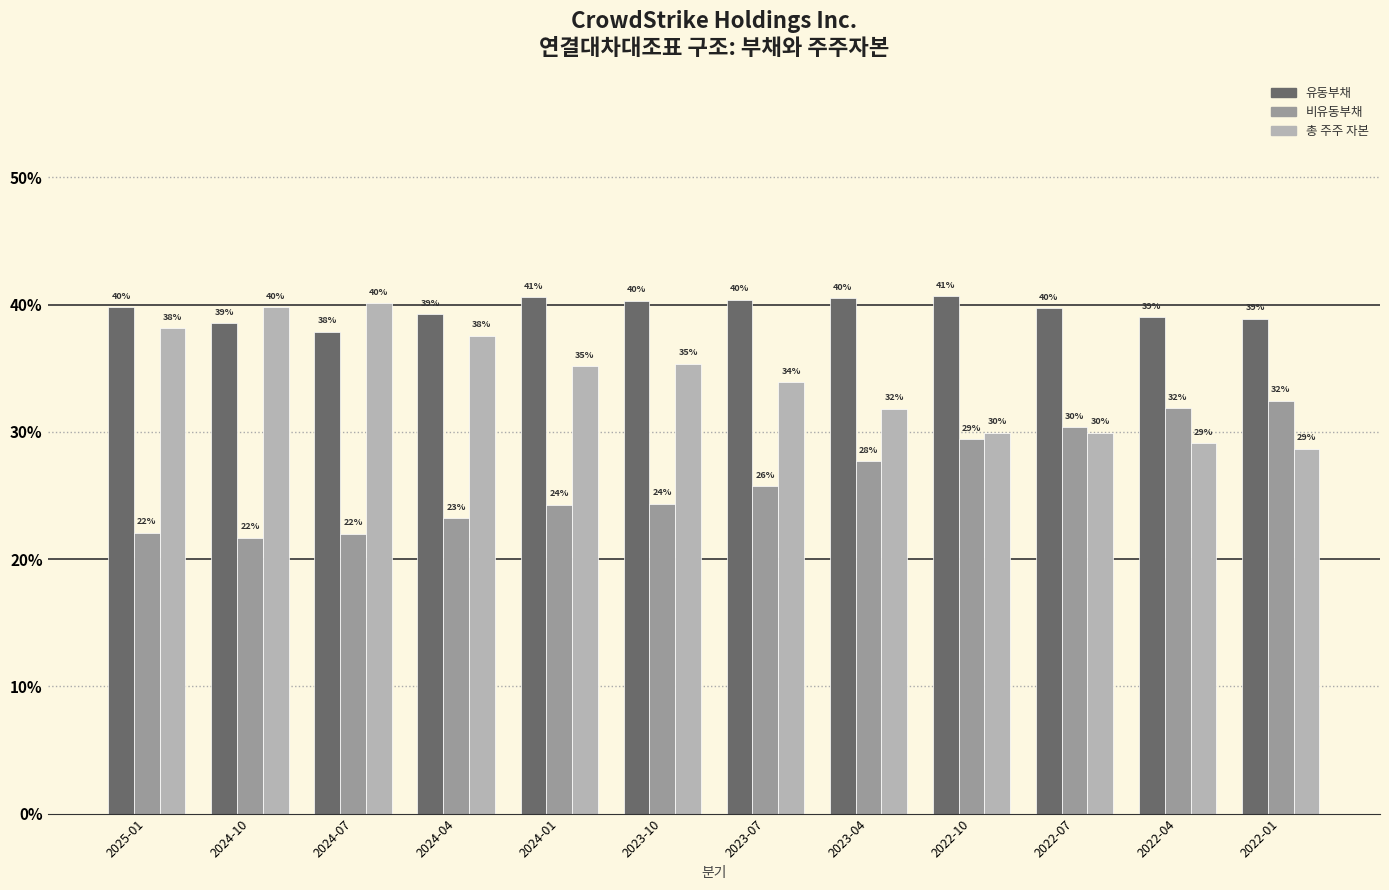

At which category is the sum across all series the highest?

2023-07